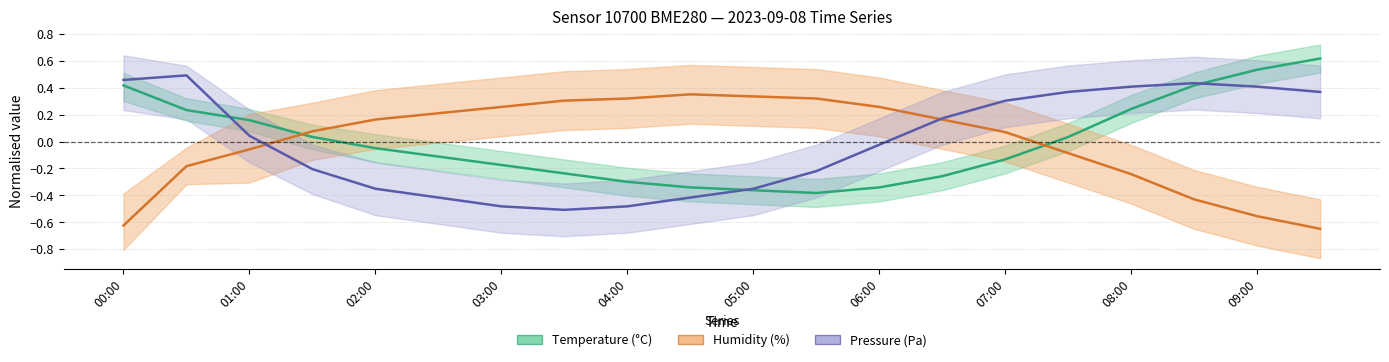

Which category has the highest value across all series?

19